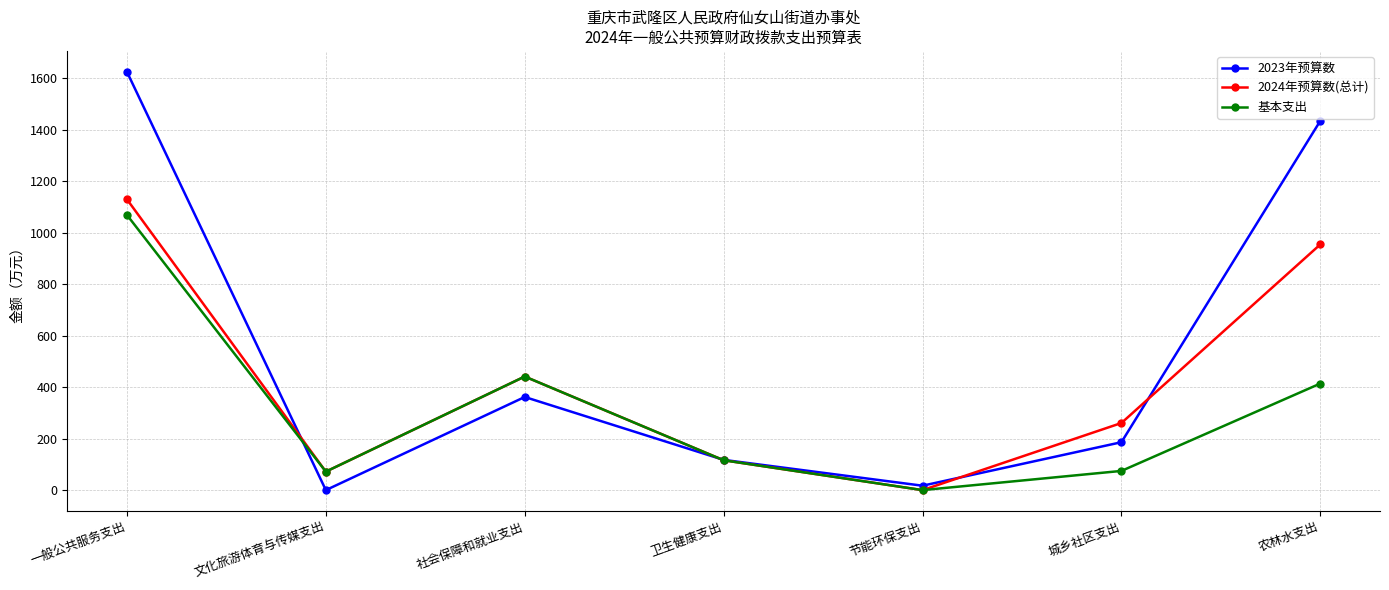

True or false: 2024年预算数(总计) has more than 1 points higher than both neighbors.

False